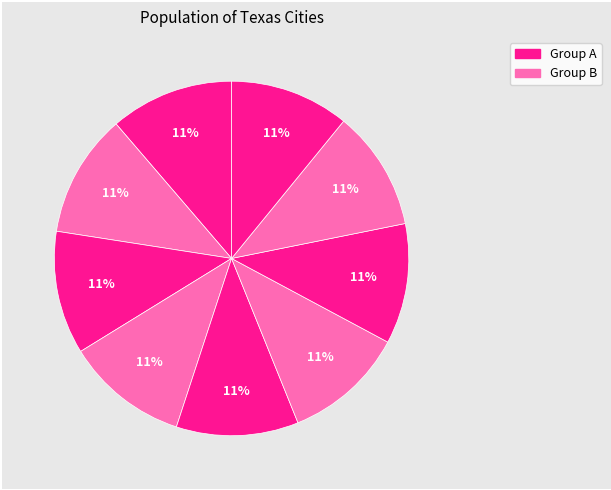

How many slices are in this pie chart?

9